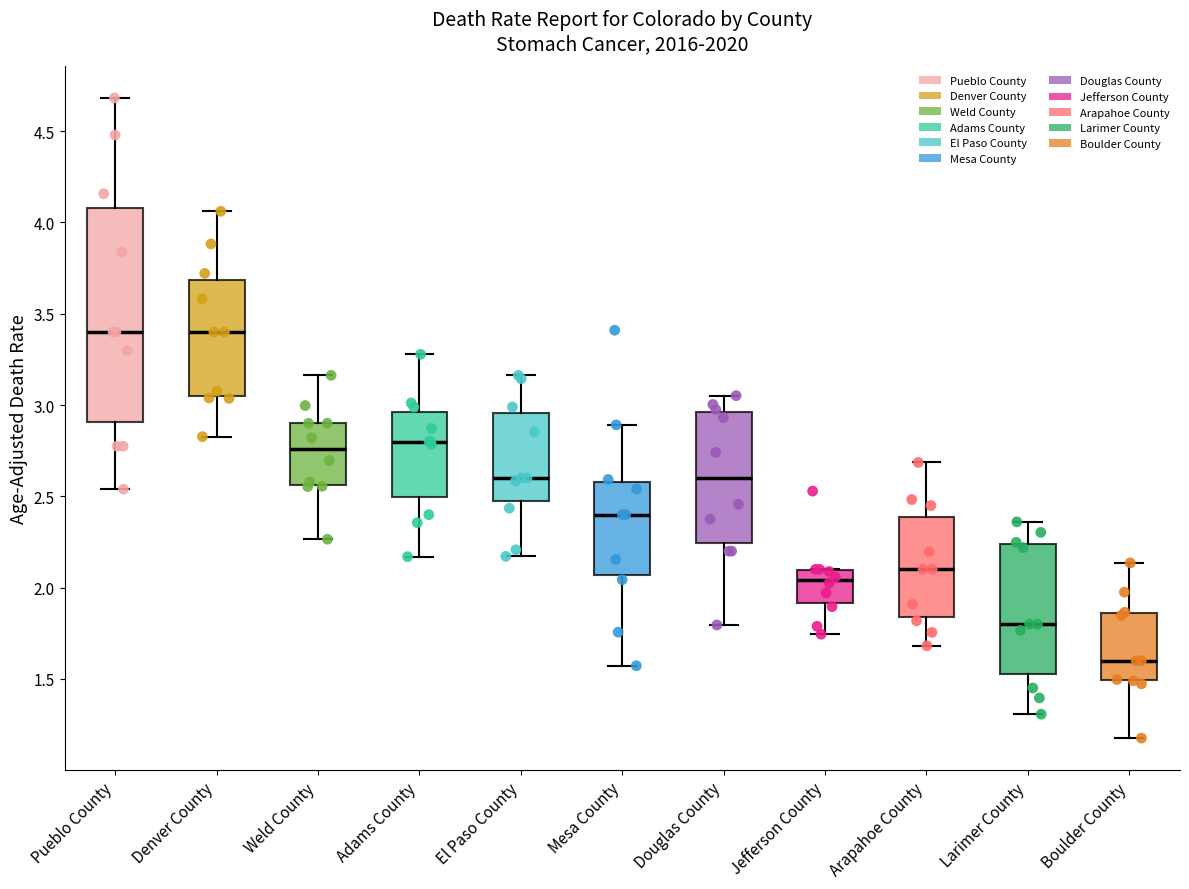

Which box is the tallest, from its lower edge to its upper edge?

Pueblo County